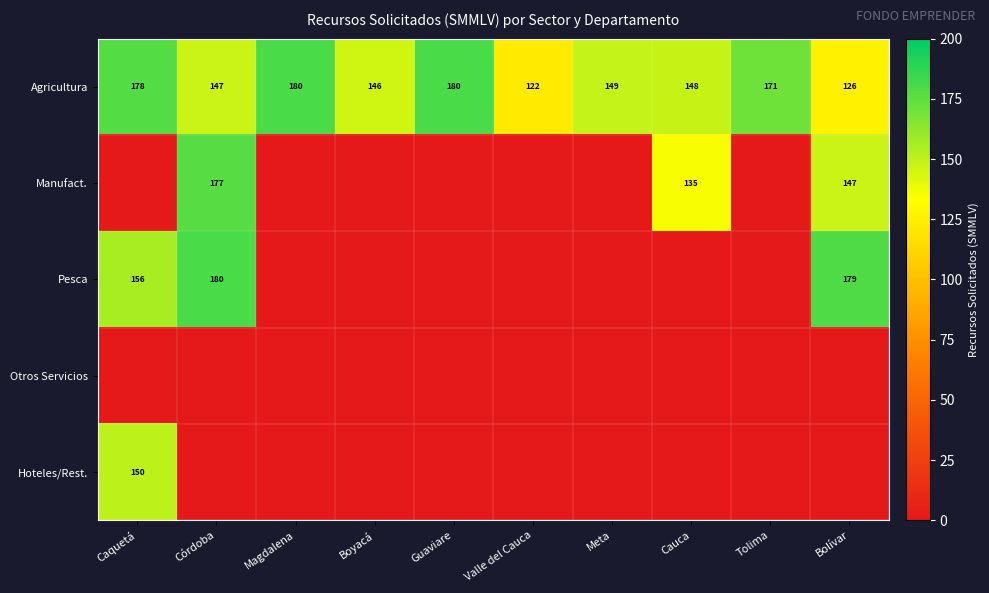

The Agricultura series shows 126 at Bolívar. True or false?

True